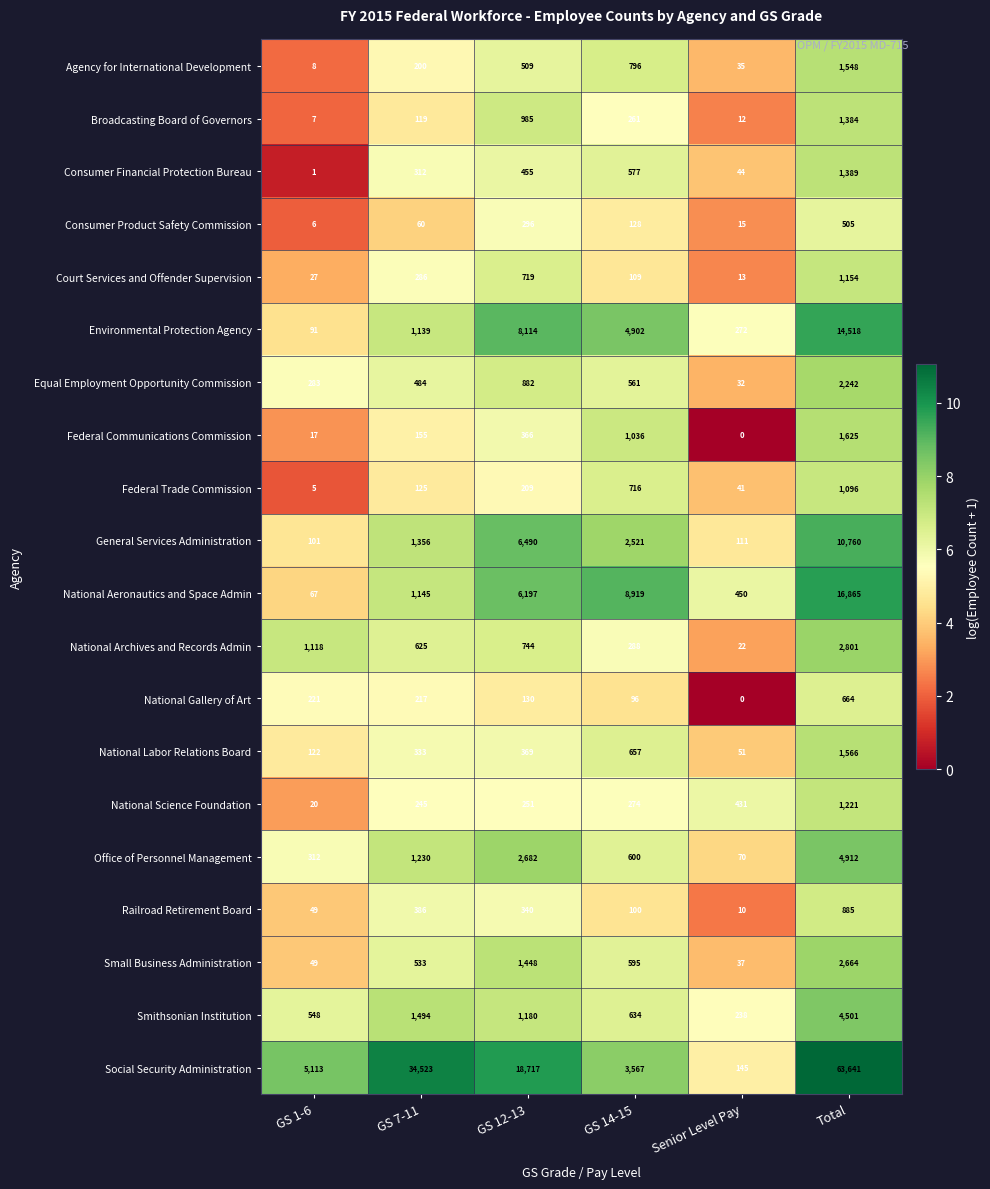

What is the difference between the second highest and minimum values in the Consumer Financial Protection Bureau series?

576